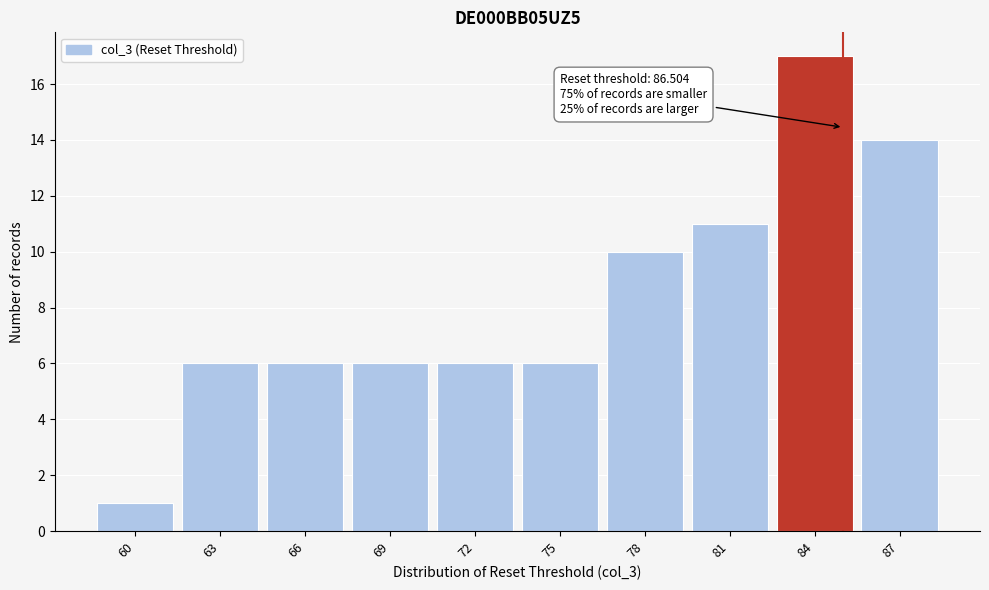

Reading left to right, extract all data points from this chart.

60=1	63=6	66=6	69=6	72=6	75=6	78=10	81=11	84=17	87=14